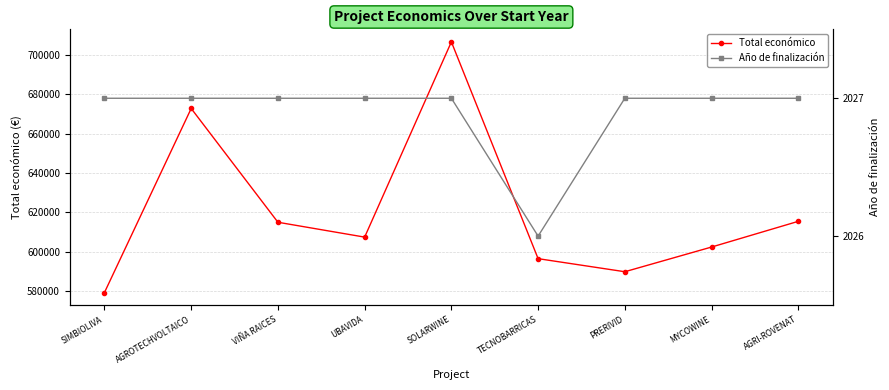

The value of Total económico at PRERIVID is 408370.9. True or false?

False